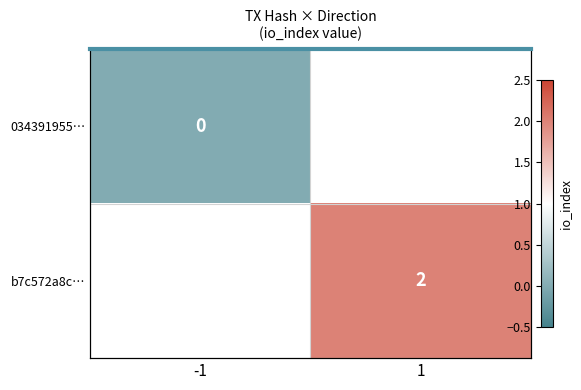

Count the number of categories in the chart.

2